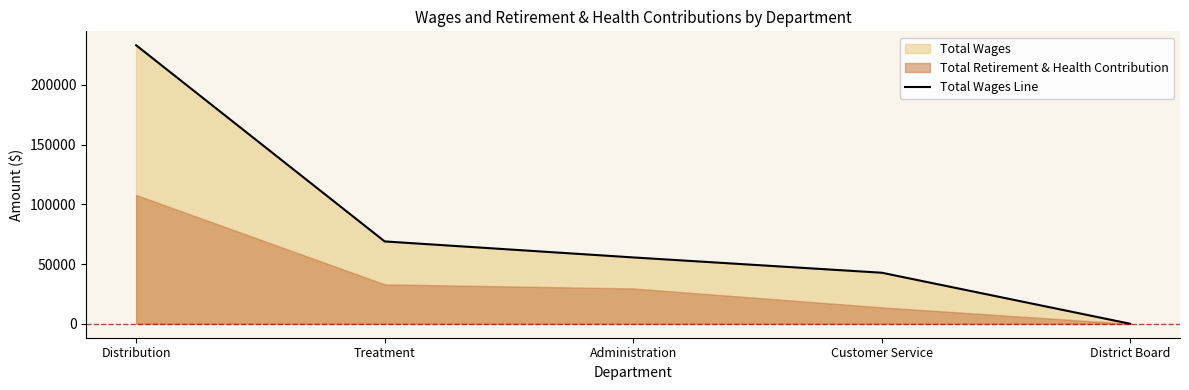

At which category does the chart reach its minimum across all series?

District Board